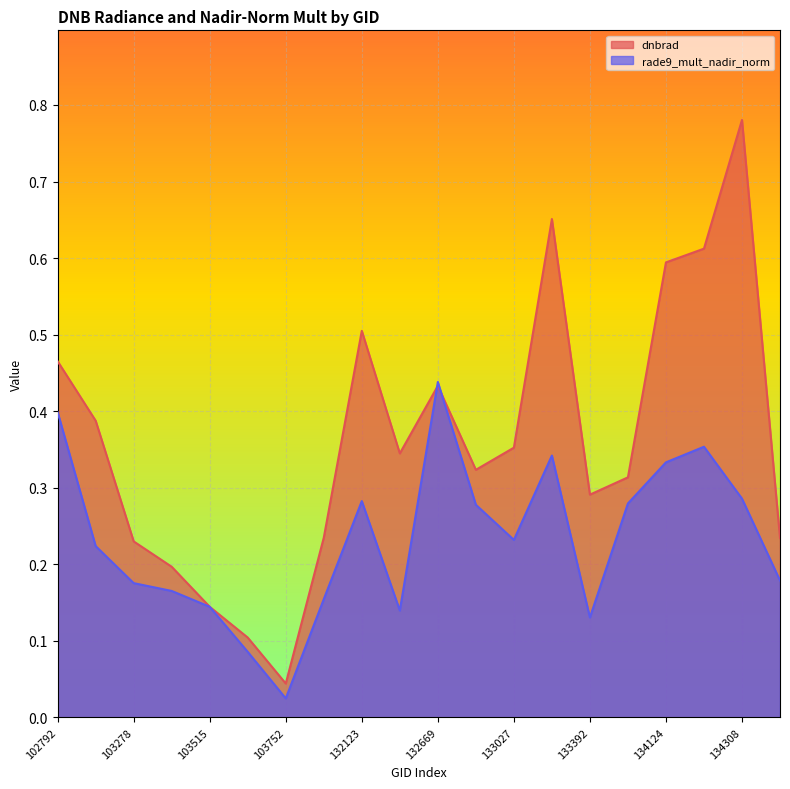

At which label does dnbrad reach its peak?

134308